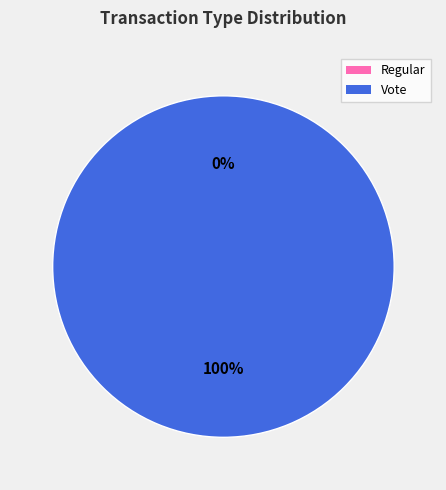

How many segments does this pie chart have?

2